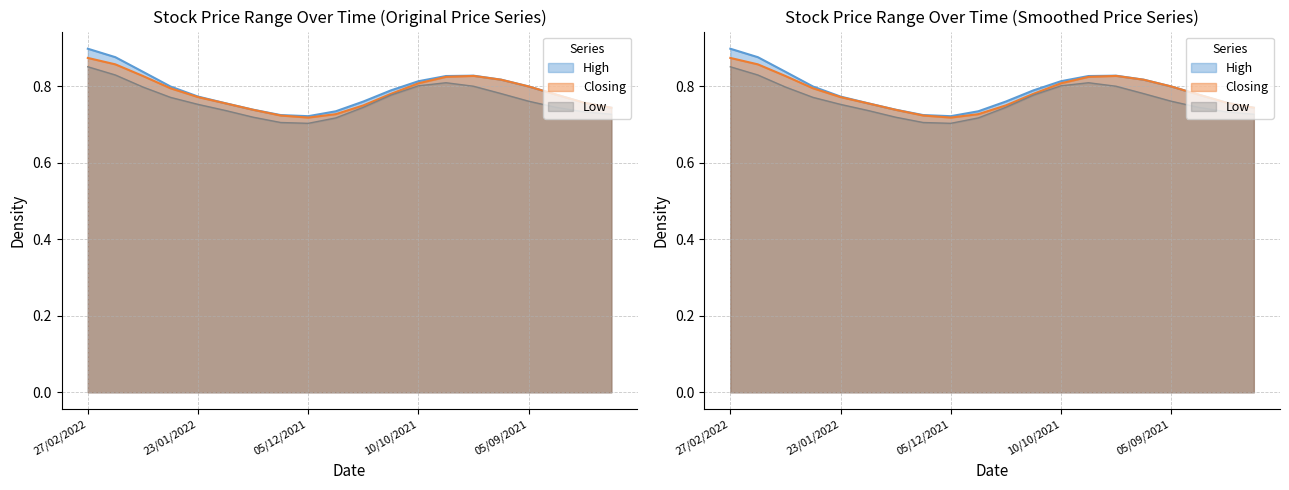

What is the sum of the Low values at 01/08/2021 and 13/02/2022?

1.6